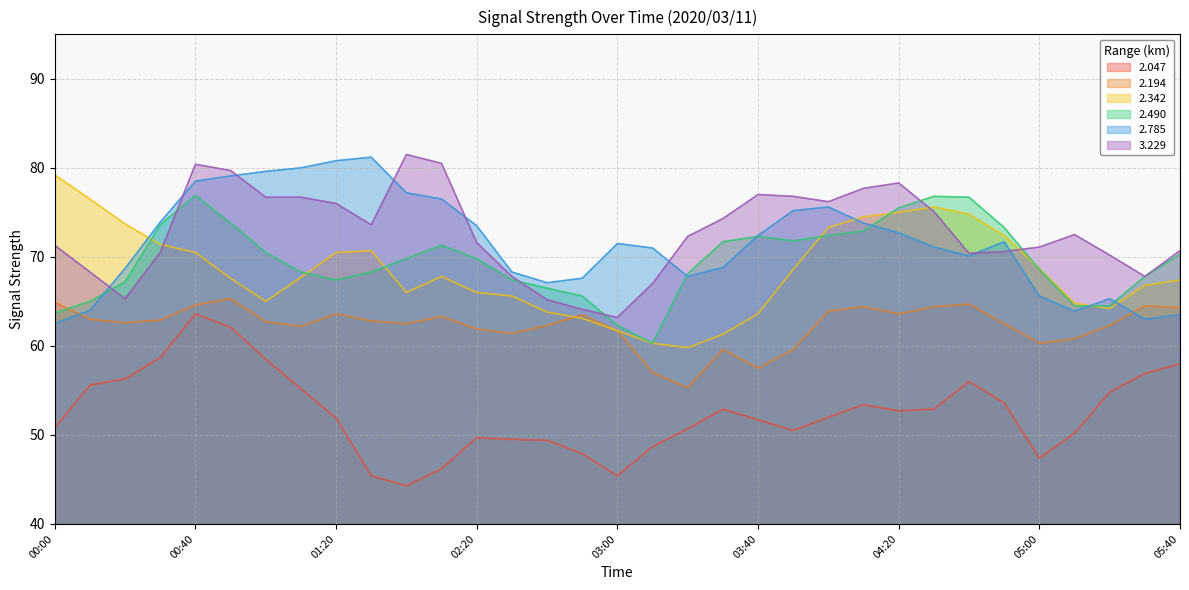

Count the number of categories in the chart.

33